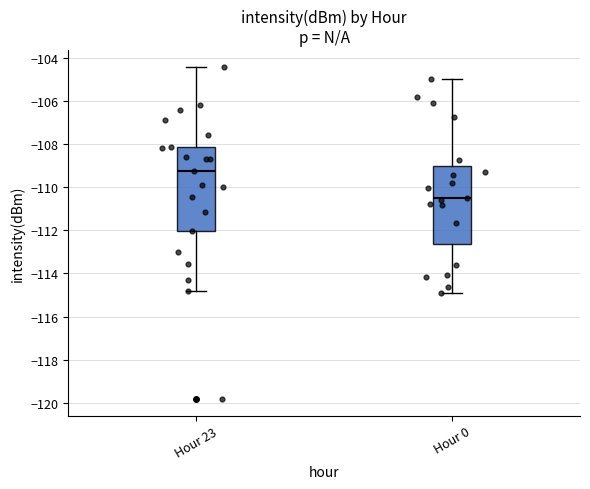

Where is the lower edge of the box for Hour 23 on the y-axis? The values are not printed on the chart, so give them approximately, as read against the axis.

-112.0